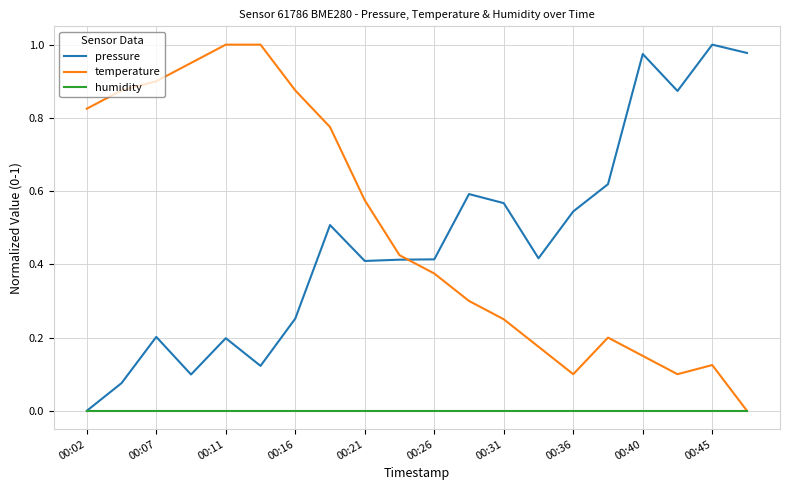

How many intersections are there between pressure and temperature?

1